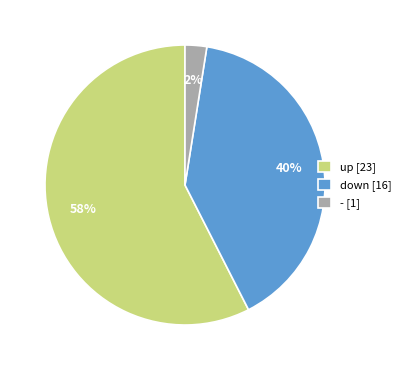

Which category has the biggest portion of the pie?

up